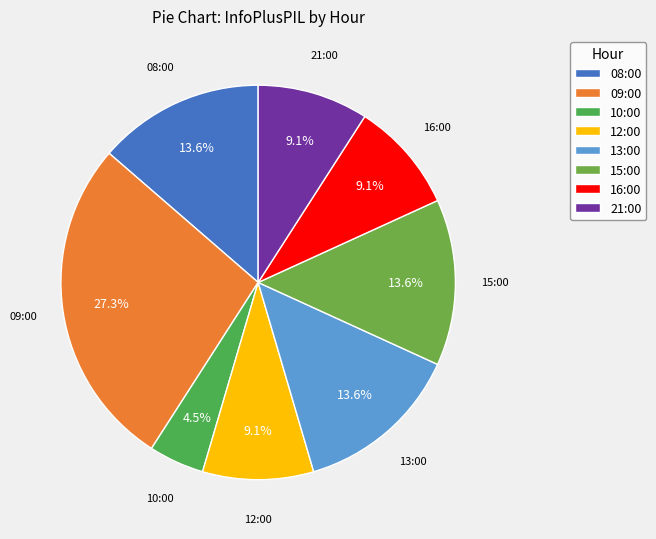

Does 13:00 represent more than half of the total?

No